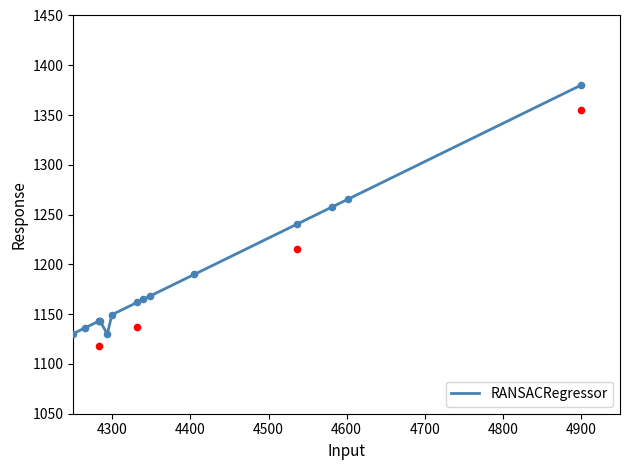

What is the change in value from 5000 to 12?

+92.9